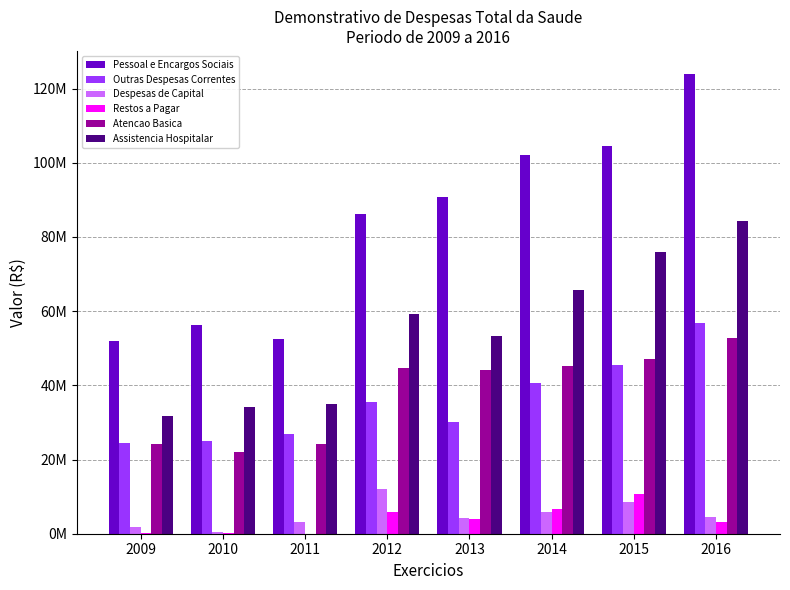

At which label does Despesas de Capital first exceed 4377166?

2012